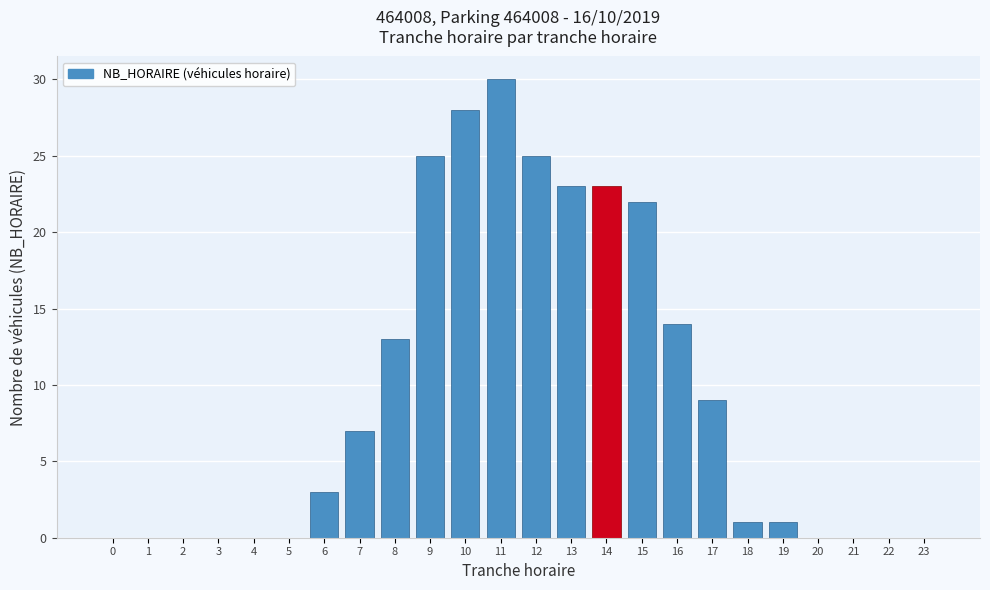

Reading left to right, extract all data points from this chart.

0=0	1=0	2=0	3=0	4=0	5=0	6=3	7=7	8=13	9=25	10=28	11=30	12=25	13=23	14=23	15=22	16=14	17=9	18=1	19=1	20=0	21=0	22=0	23=0